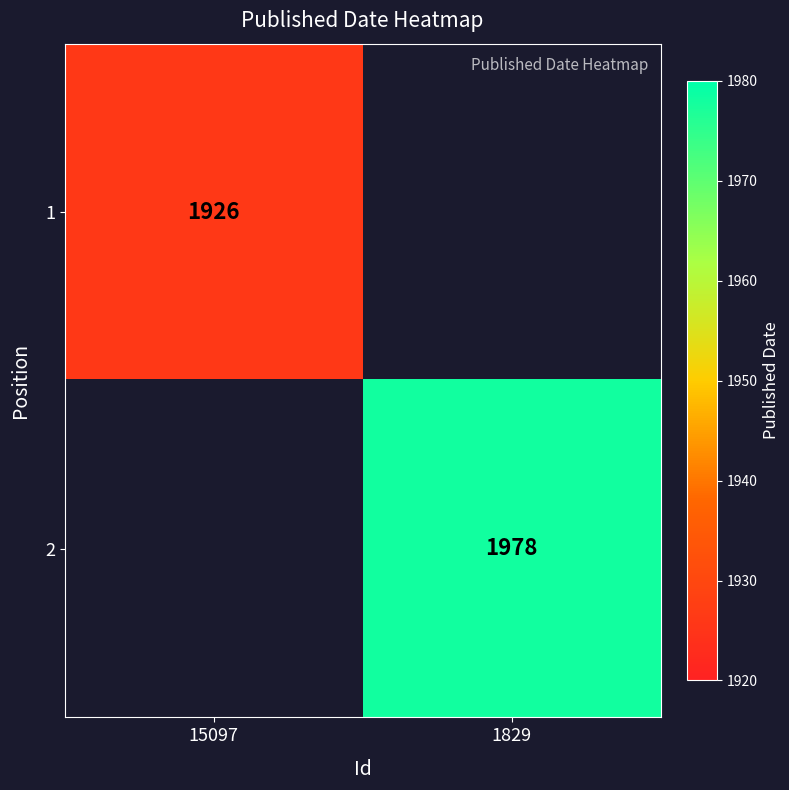

Is it true that 1 equals 2925.5 at 15097?

False